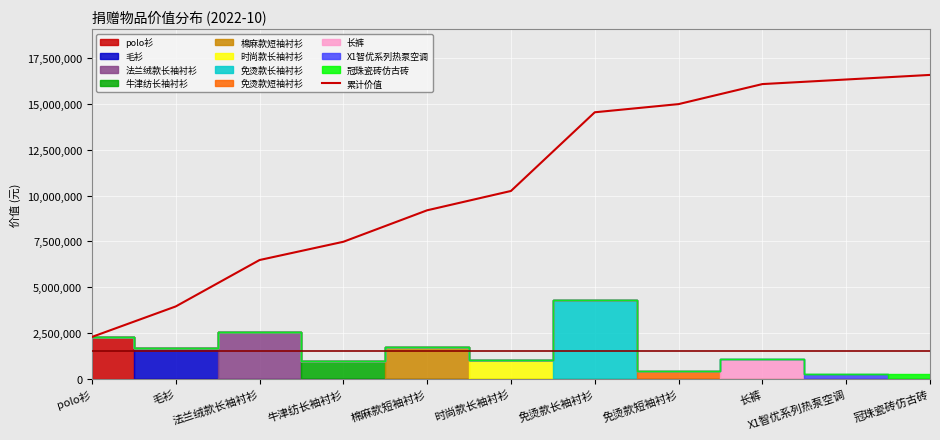

What is the maximum value shown in the chart?

16593257